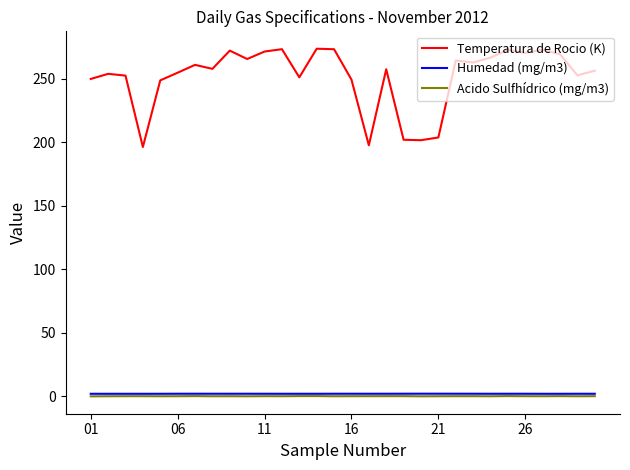

What are all the series names shown in the legend?

Temperatura de Rocio (K), Humedad (mg/m3), Acido Sulfhídrico (mg/m3)